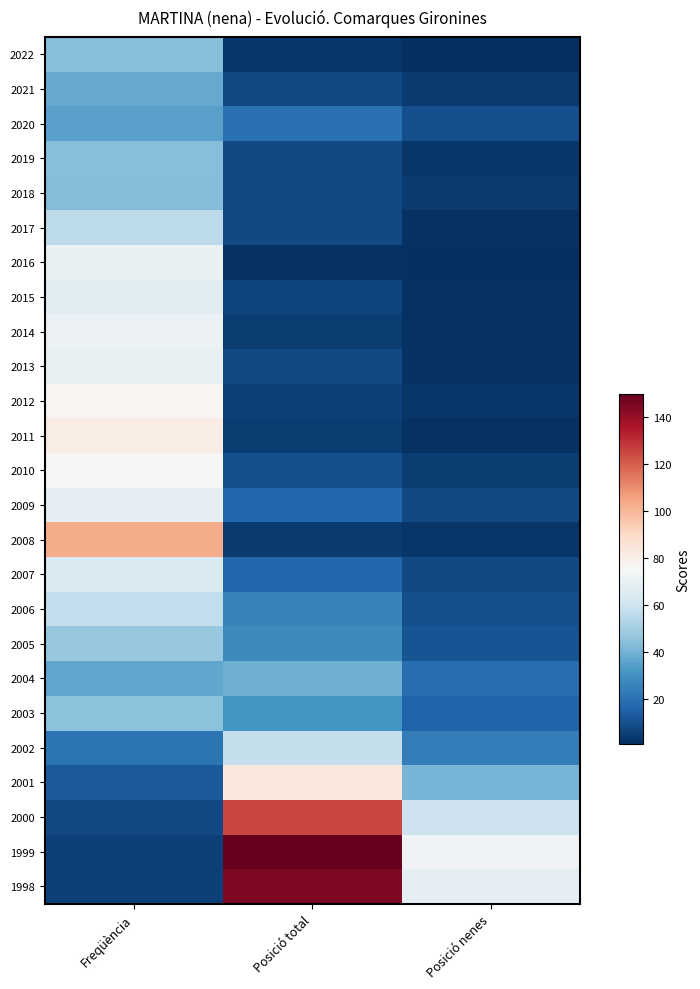

Rank the series by their maximum value, from highest to lowest.

1999, 1998, 2000, 2008, 2001, 2011, 2012, 2010, 2014, 2016, 2013, 2009, 2015, 2007, 2002, 2006, 2017, 2005, 2003, 2022, 2019, 2018, 2004, 2021, 2020